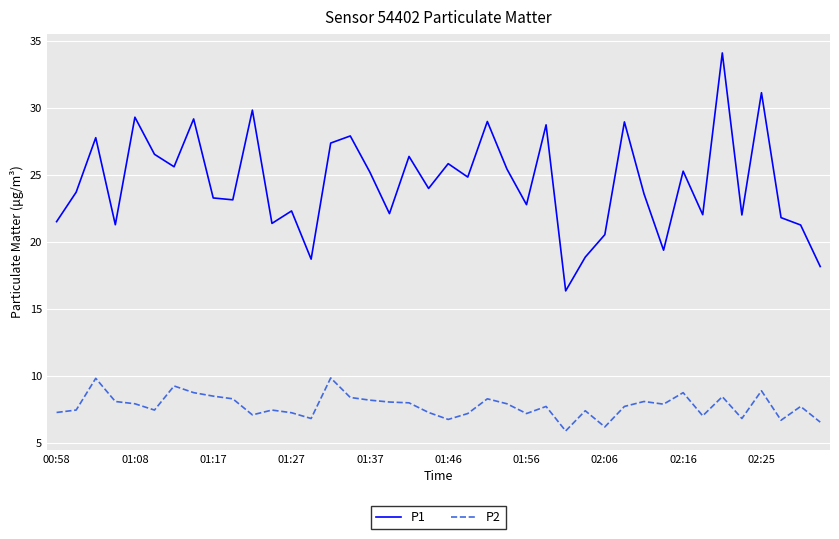

Which series has the widest spread of values?

P1